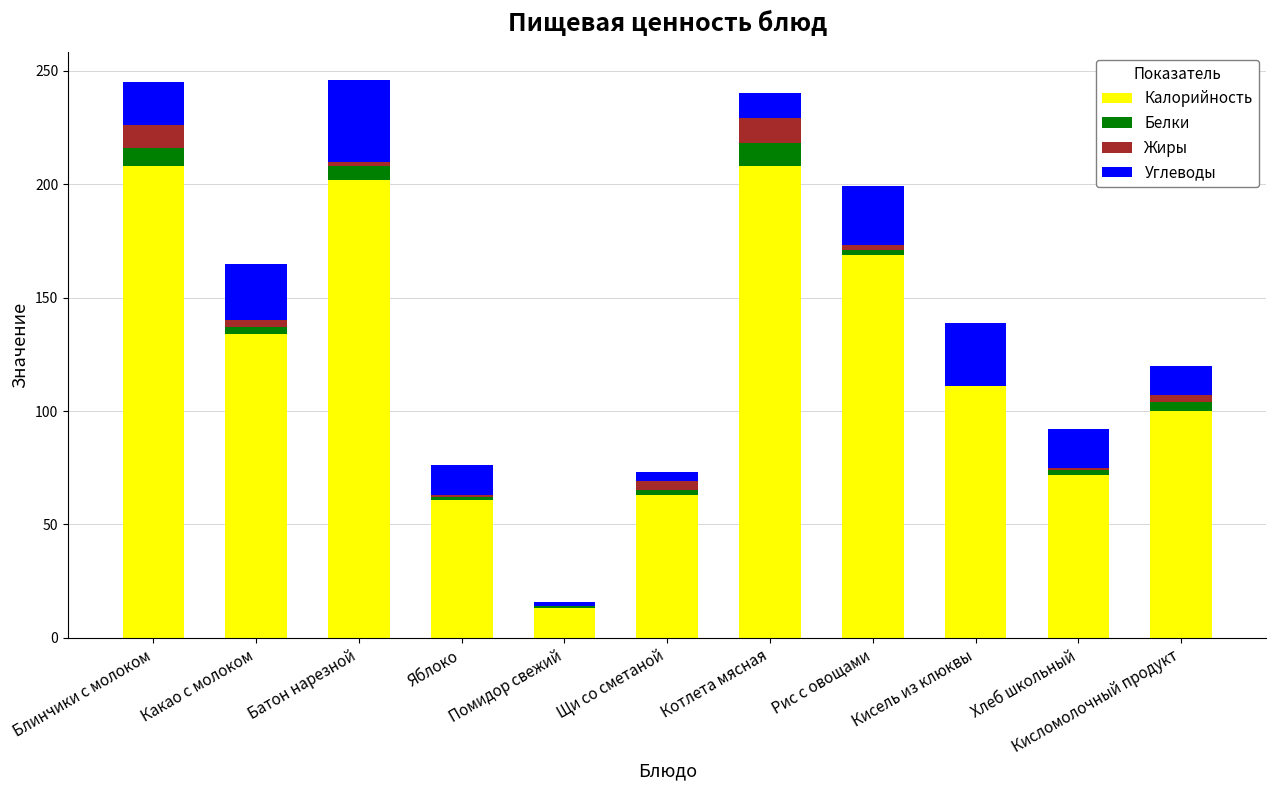

The Калорийность series shows 33 at Яблоко. True or false?

False